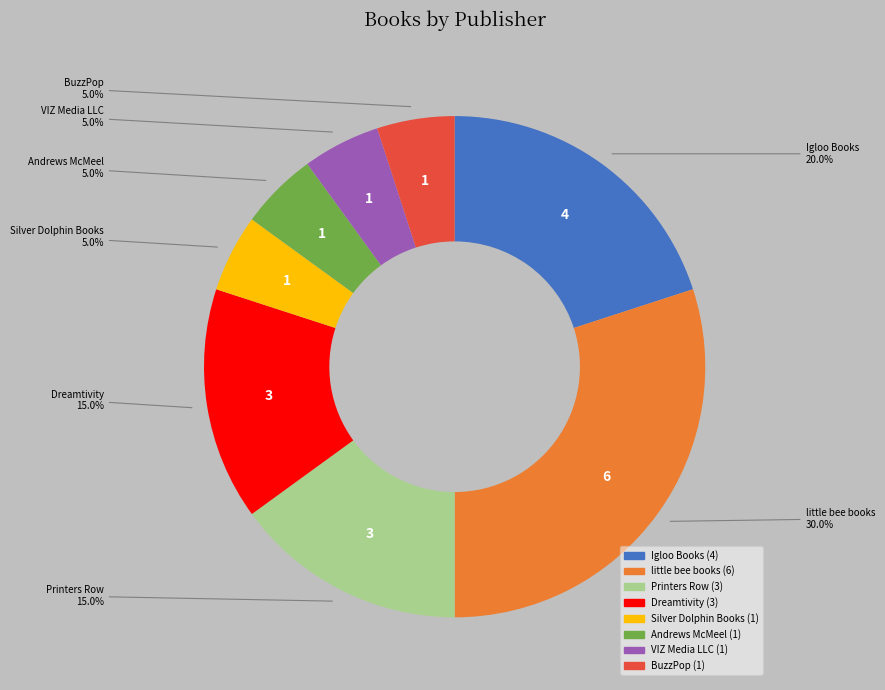

Is there a majority slice in this chart?

No